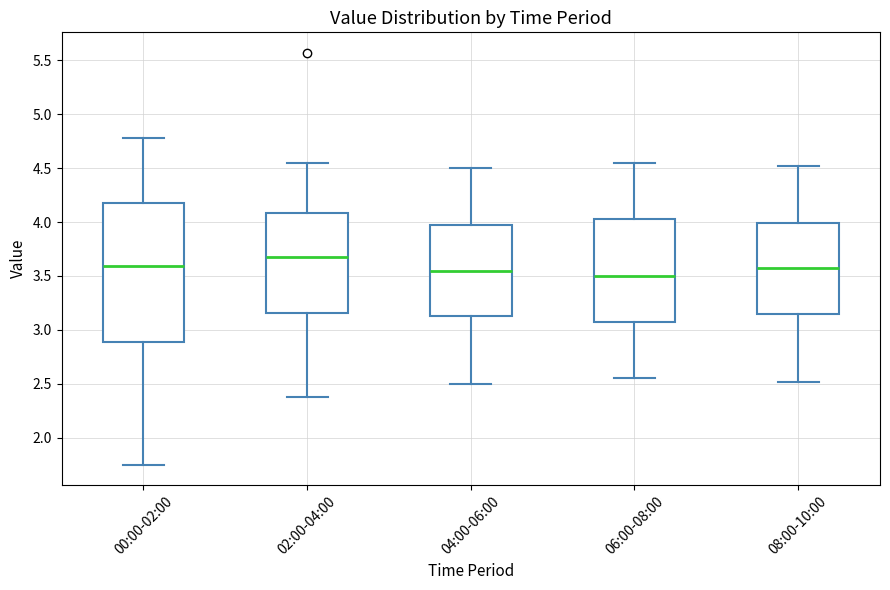

Reading left to right, read every box against the y-axis: the position of its median line, the range the box covers, and the ends of its whiskers. The values are not printed on the chart, so give them approximately, as read against the axis.

00:00-02:00: median 3.60, box 2.90 to 4.20, whiskers 1.75 to 4.80
02:00-04:00: median 3.70, box 3.15 to 4.10, whiskers 2.40 to 4.55
04:00-06:00: median 3.55, box 3.15 to 4.00, whiskers 2.50 to 4.50
06:00-08:00: median 3.50, box 3.10 to 4.05, whiskers 2.55 to 4.55
08:00-10:00: median 3.55, box 3.15 to 4.00, whiskers 2.50 to 4.50